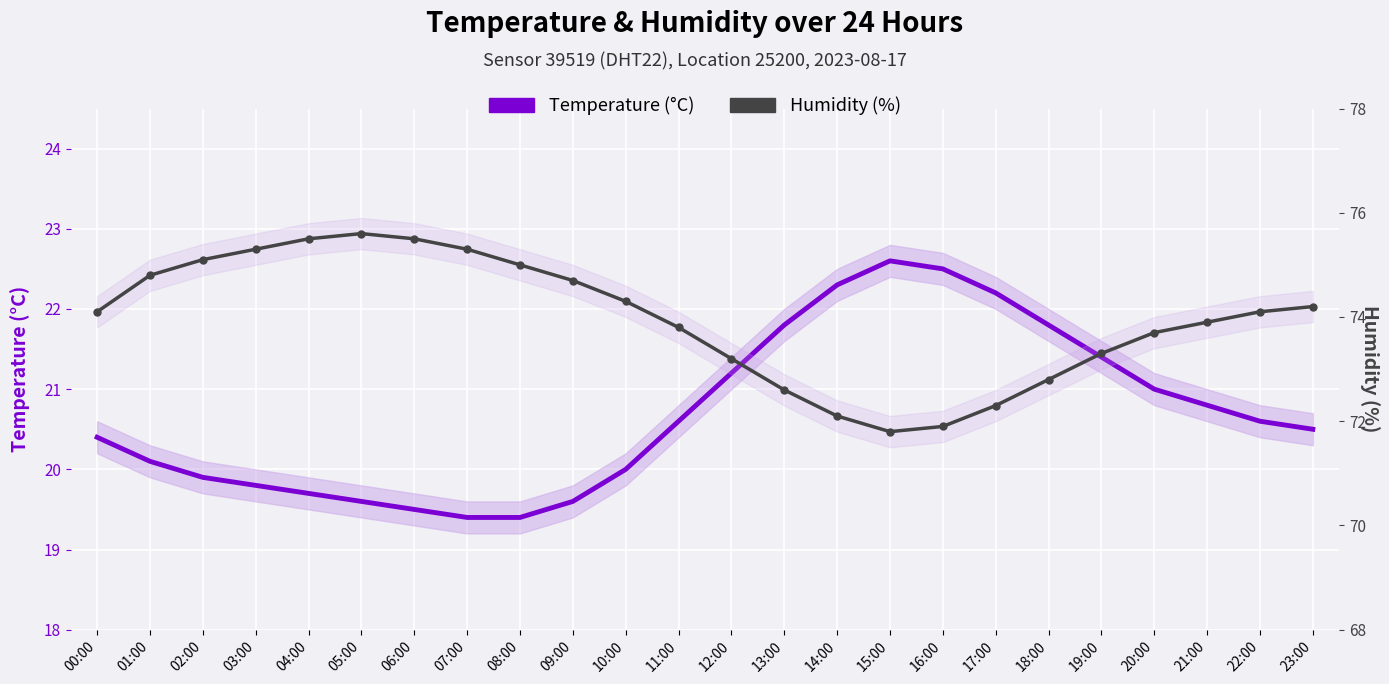

At how many categories does at least one series exceed 47?

24